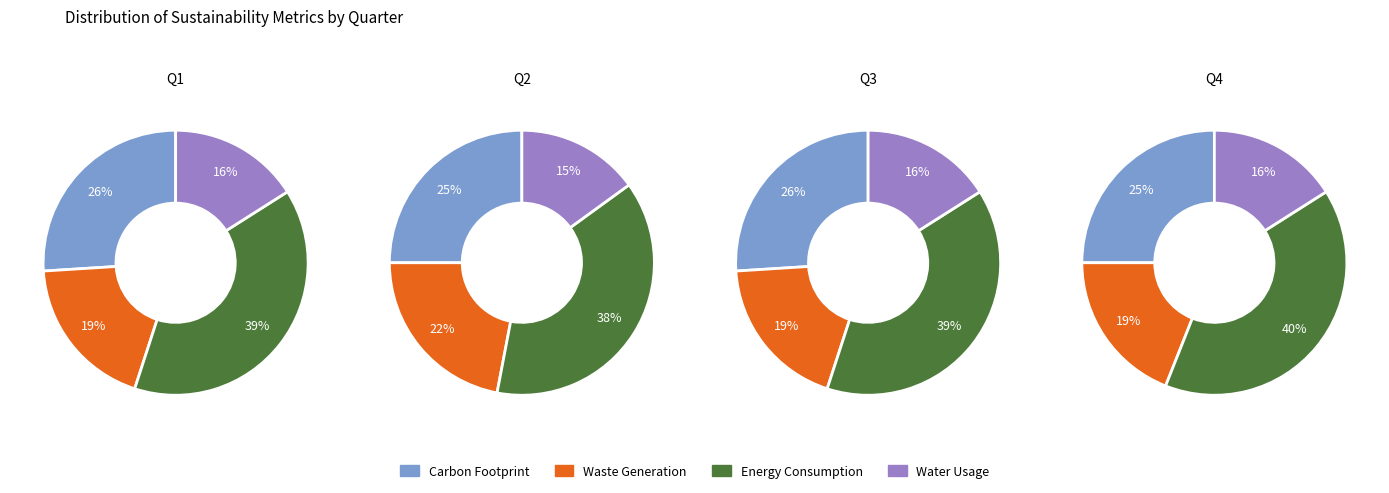

Between 2 and 1, which is larger?

1